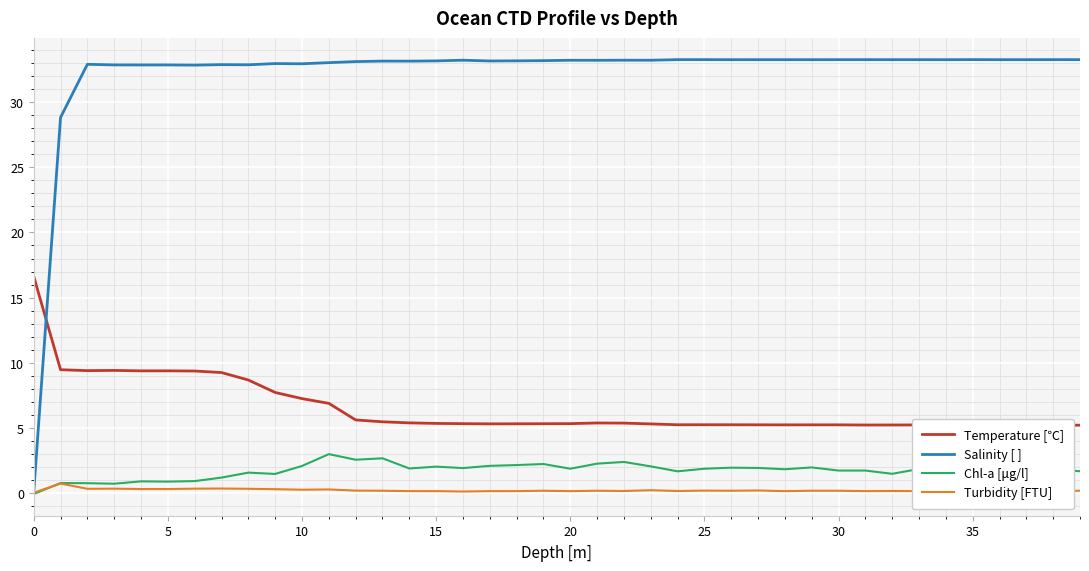

Which series has the largest range (max minus min)?

Salinity [ ]